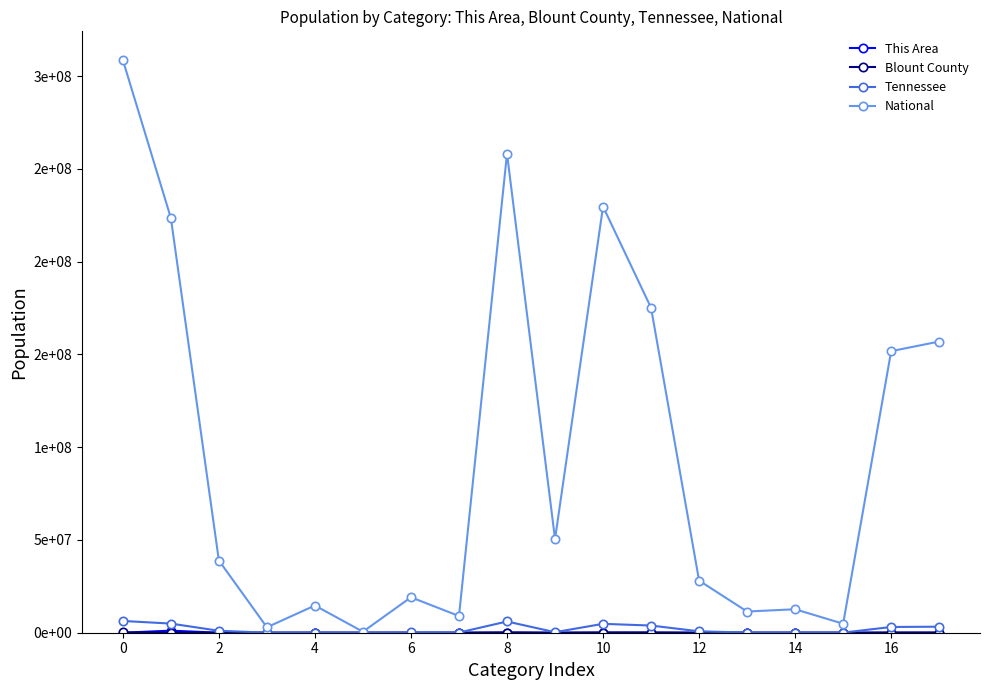

List the series in order of their peak value, highest first.

National, Tennessee, This Area, Blount County